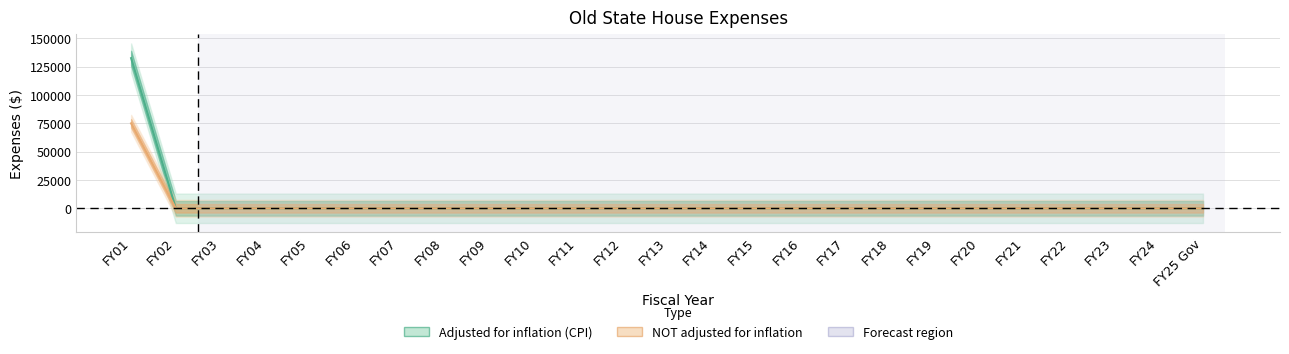

How many lines are shown in the chart?

2